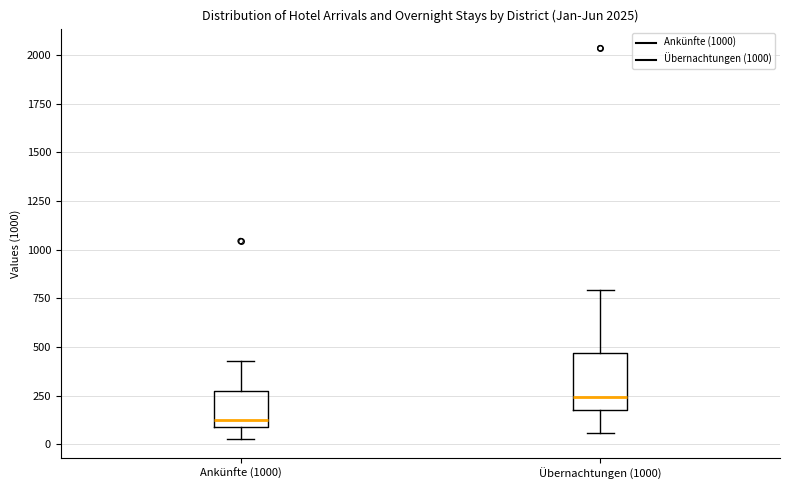

Reading left to right, transcribe this box plot: for each box, give where its median line is, the range the box spans, and where its two whiskers end, as read against the y-axis. The values are not printed on the chart, so give them approximately, as read against the axis.

Ankünfte (1000): median 100 (just above the box's lower edge), box 100 to 300, whiskers 50 to 450
Übernachtungen (1000): median 250, box 200 to 450, whiskers 50 to 800